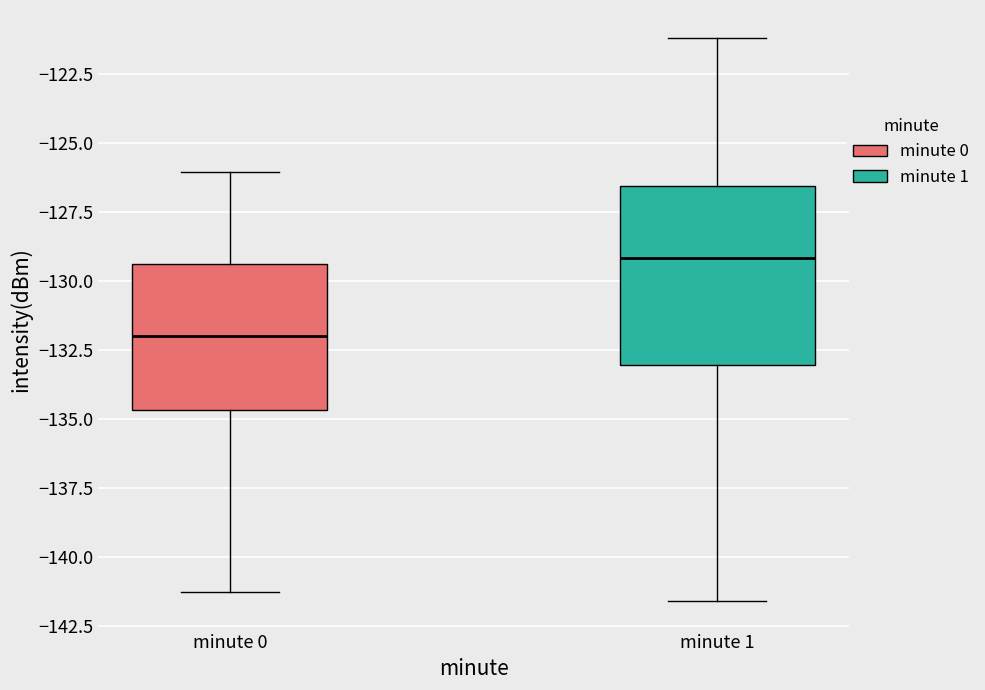

Which box is the tallest, from its lower edge to its upper edge?

minute 1